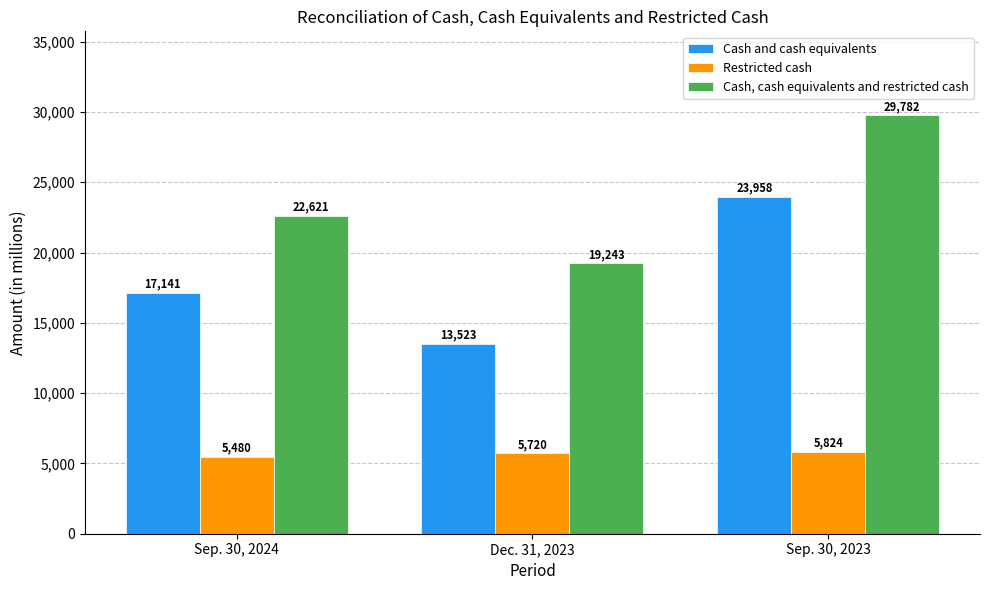

Read the Restricted cash value at Sep. 30, 2023, to the nearest 5.

5825